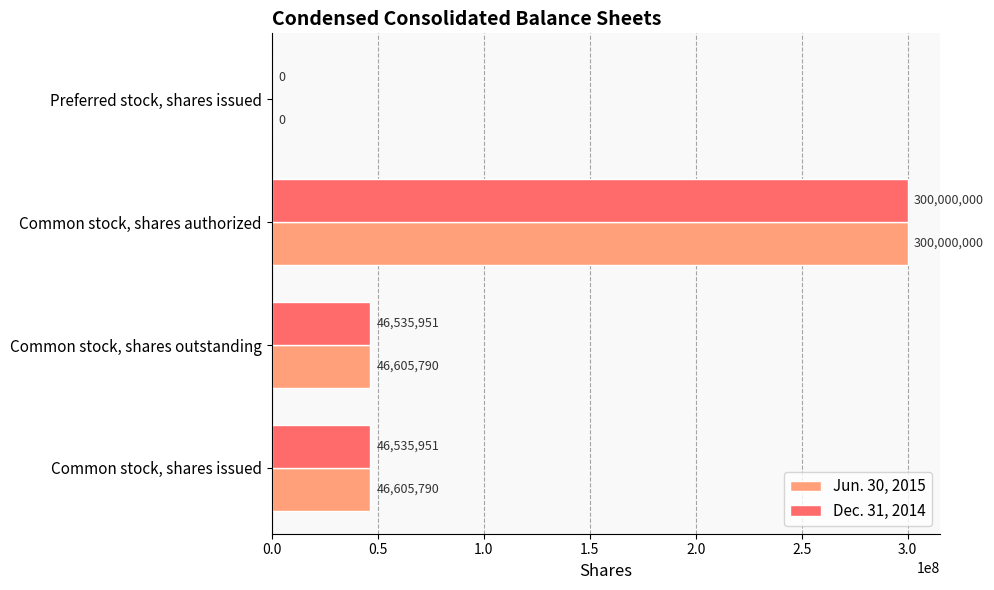

What is the highest value of the Dec. 31, 2014 series?

300000000